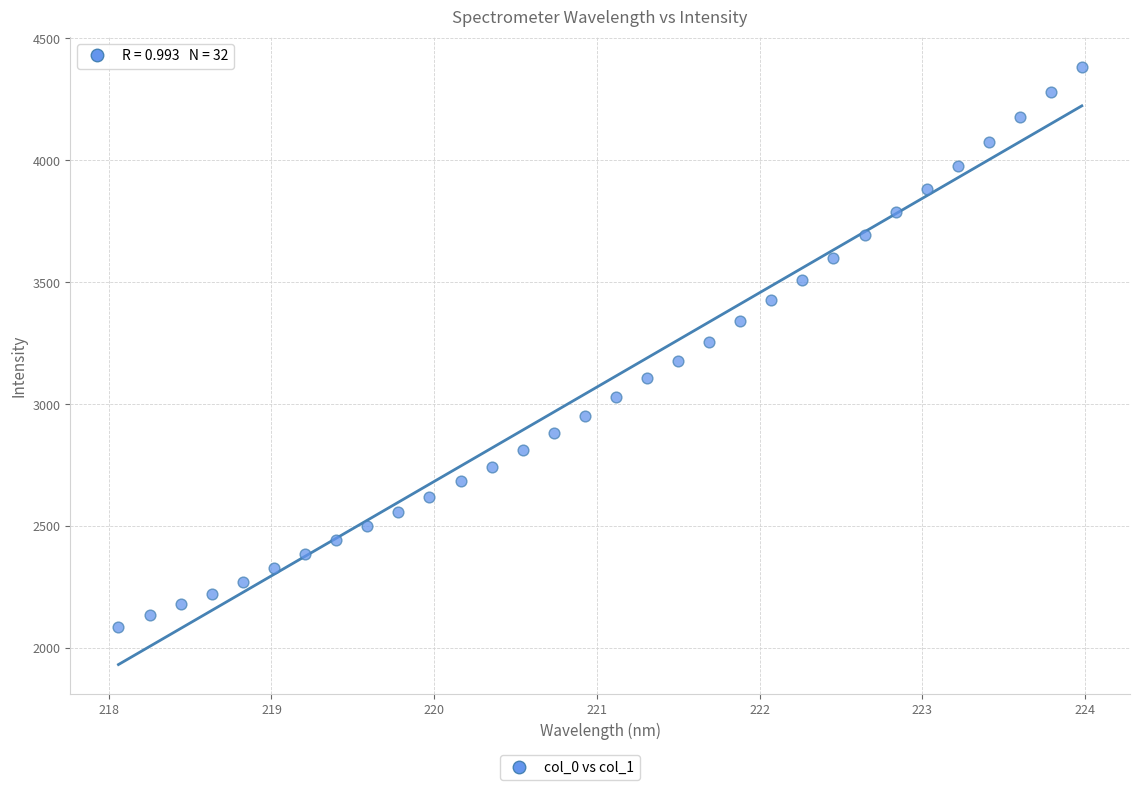

What is the range of Y values (max minus min)?

2294.7